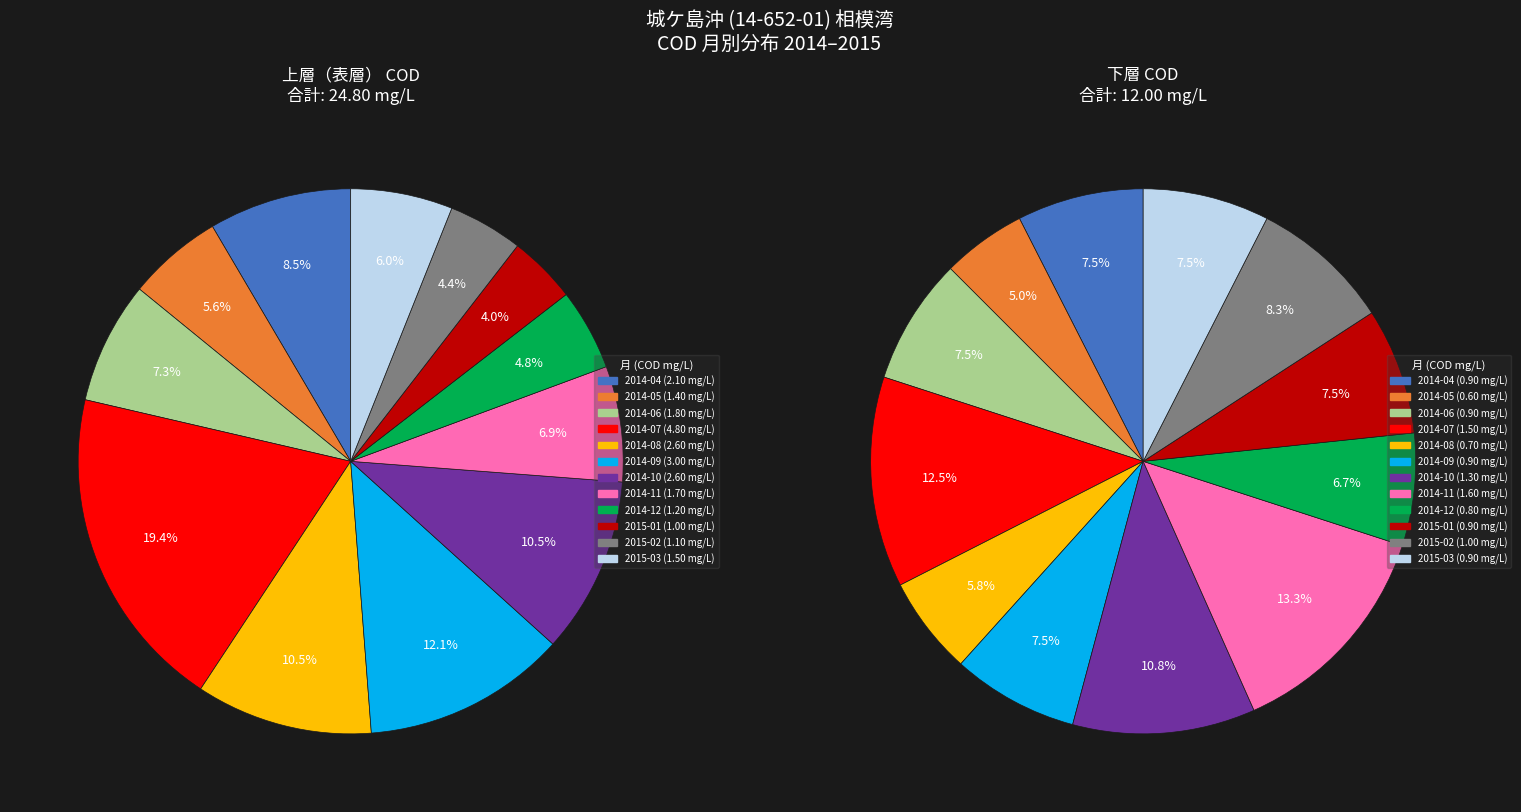

To the nearest percent, what percentage of the pie is 2014-09?

8%